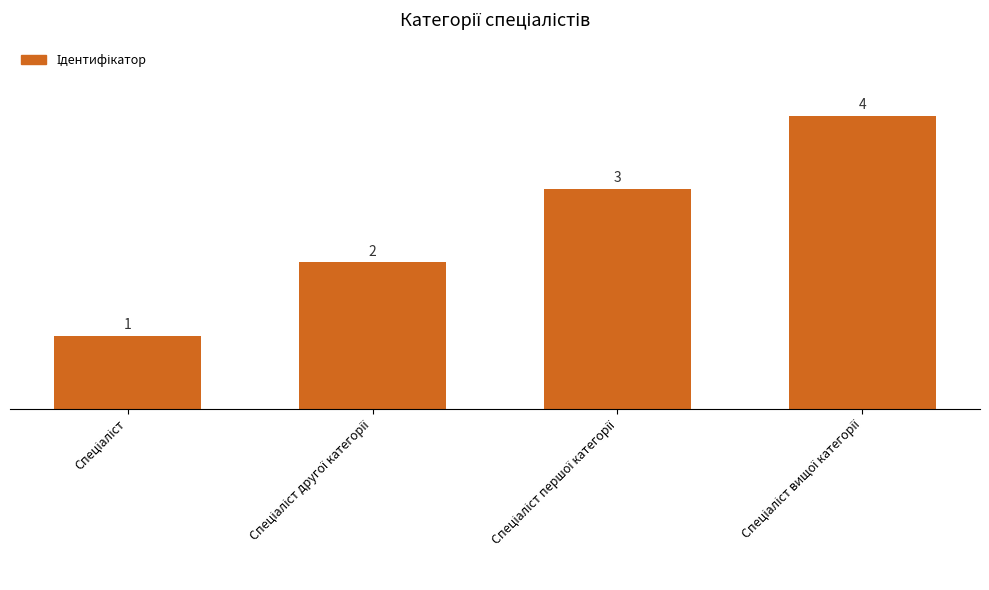

What is the sum of all values?

10